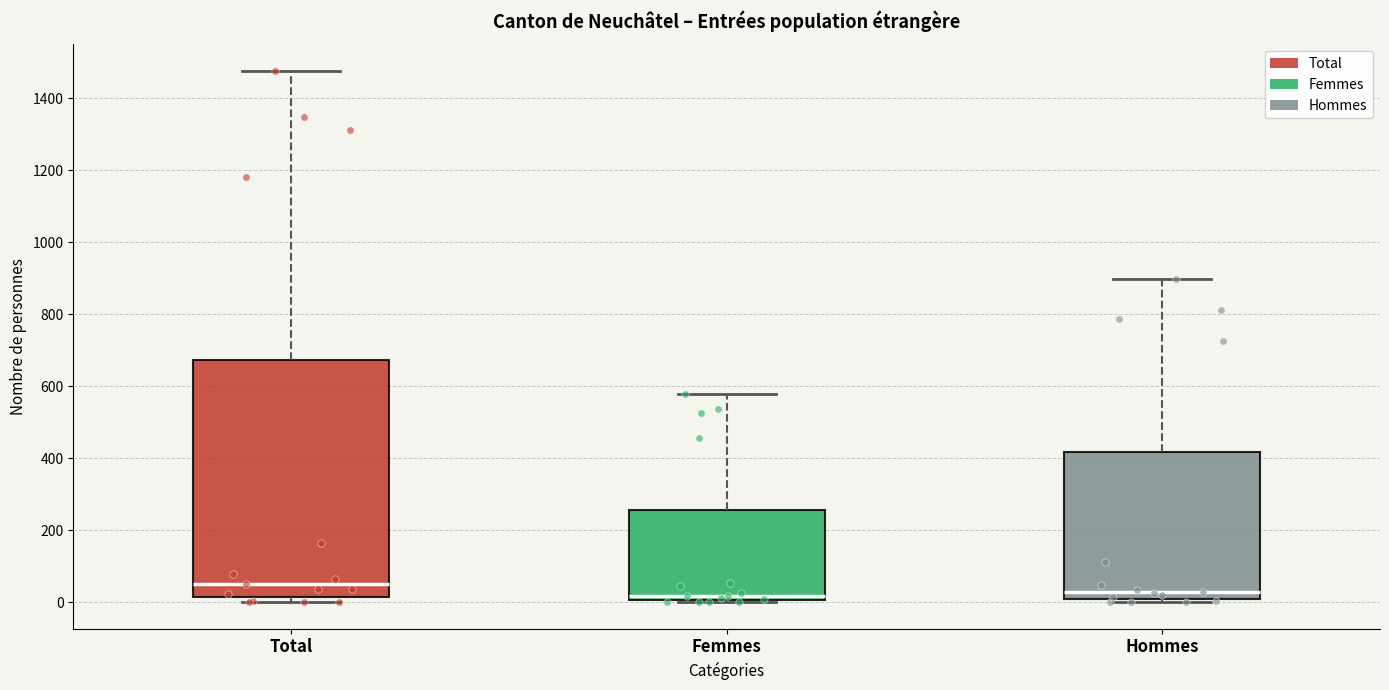

Reading left to right, read every box against the y-axis: the position of its median line, the range the box covers, and the ends of its whiskers. The values are not printed on the chart, so give them approximately, as read against the axis.

Total: median 60, box 20 to 680, whiskers 0 to 1480
Femmes: median 20, box 0 to 260, whiskers 0 to 580
Hommes: median 20, box 0 to 420, whiskers 0 (just below the box's lower edge) to 900